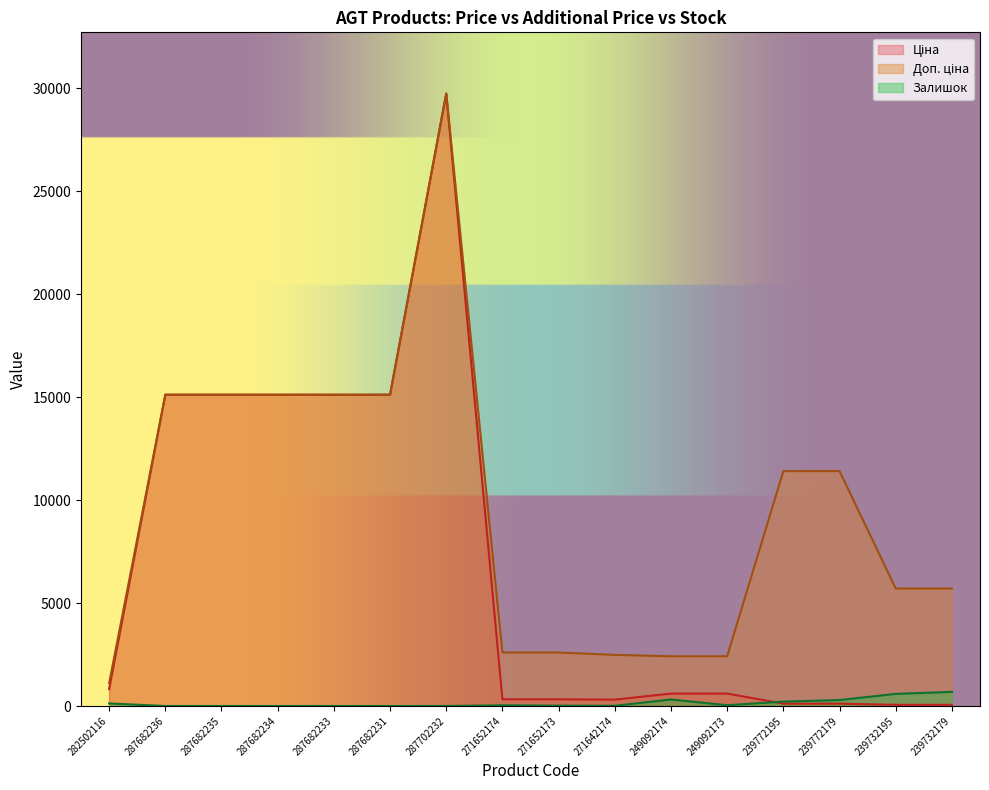

Which series has the largest range (max minus min)?

Ціна